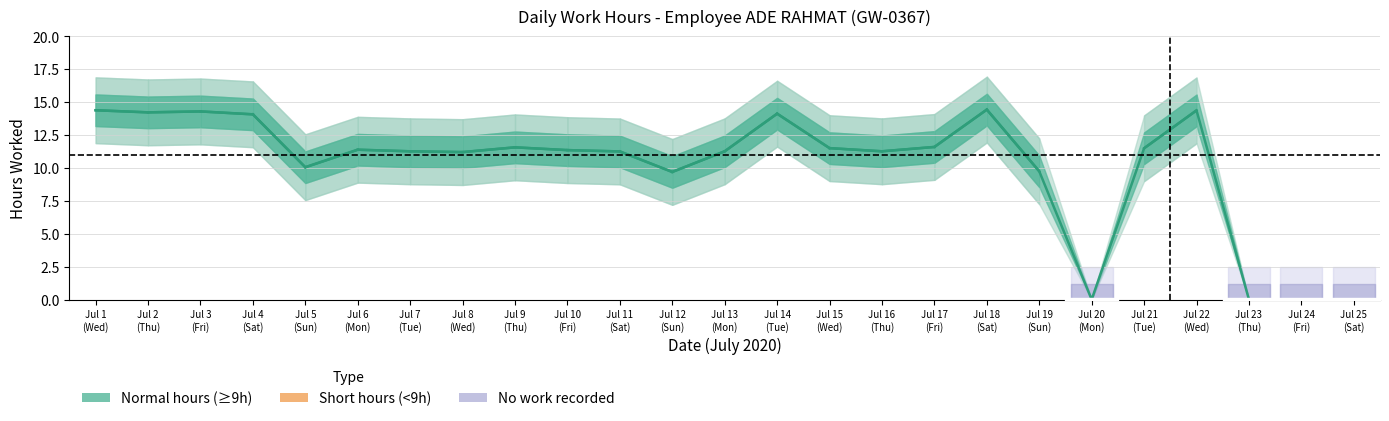

Is this an area chart (filled region under the line)?

No